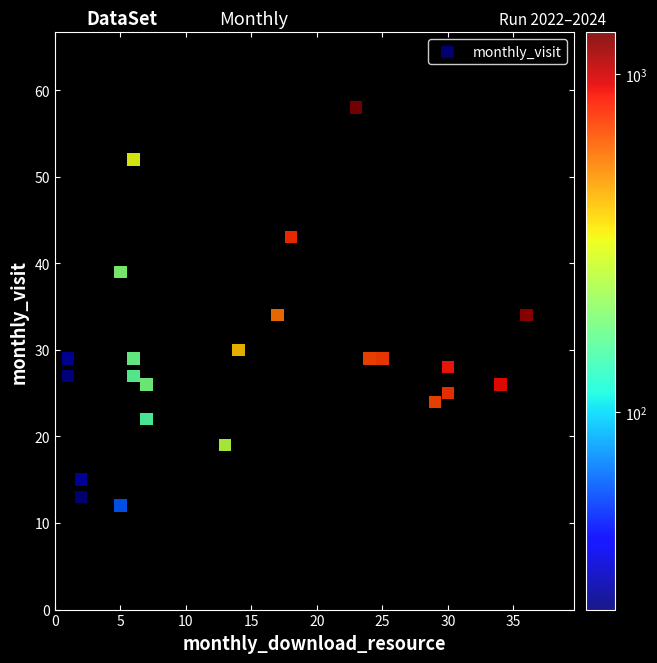

What is the range of Y values (max minus min)?

46